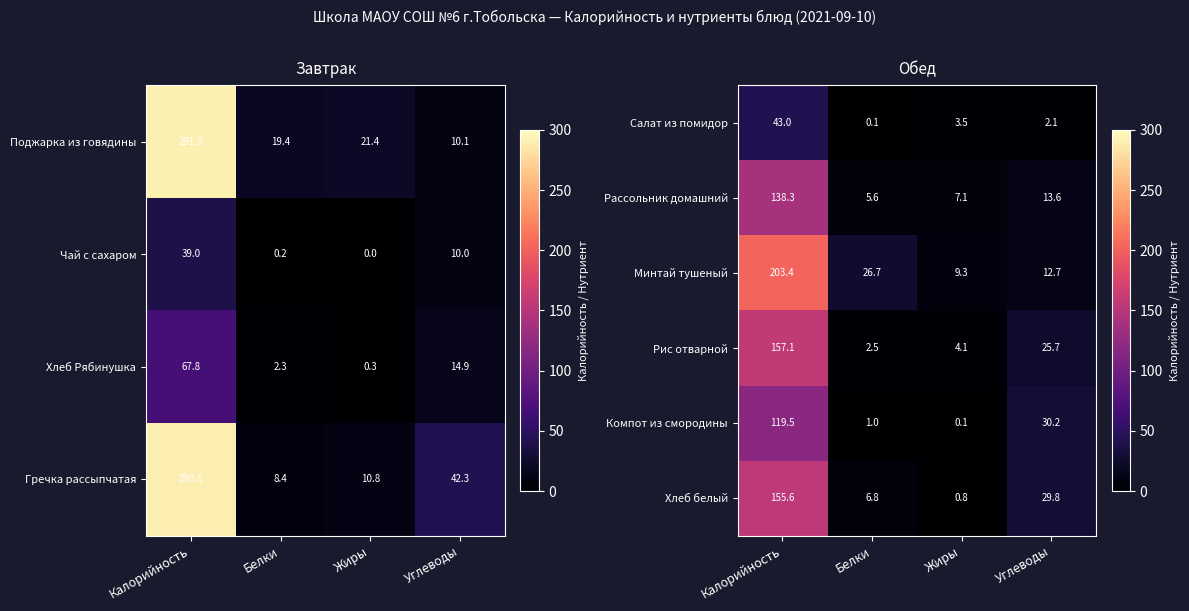

What is the minimum value for Хлеб белый?

0.8